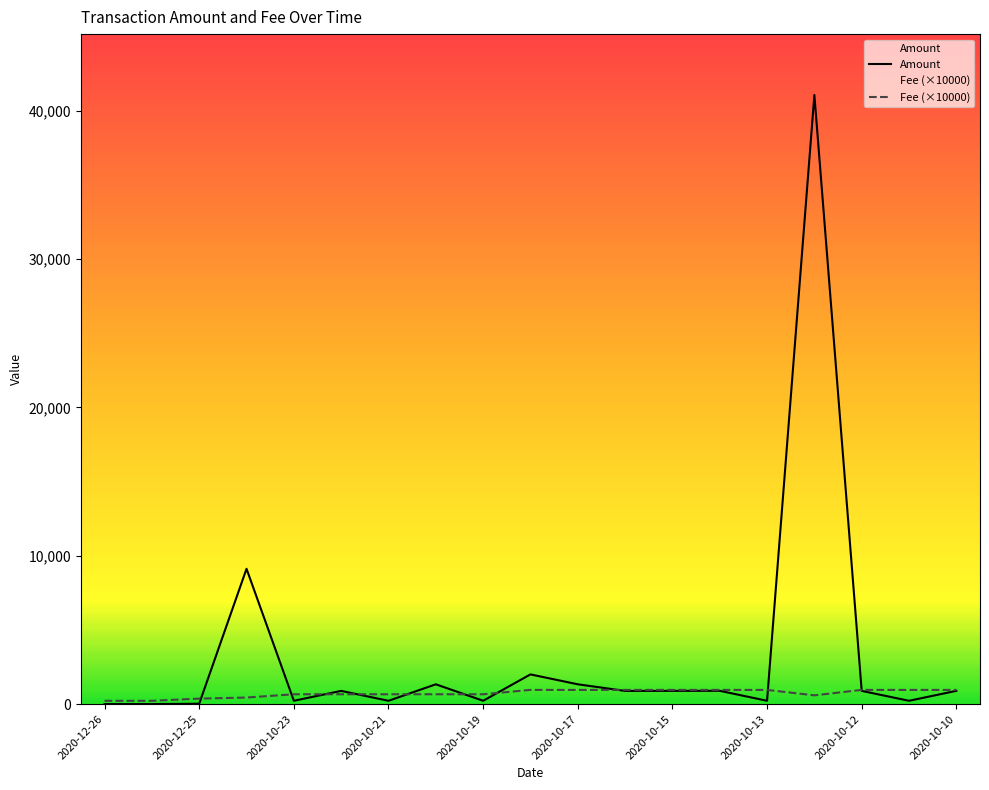

How many lines are shown in the chart?

2